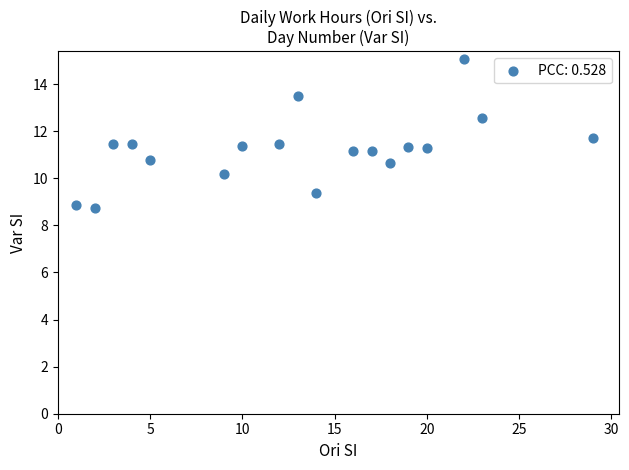

What is the range of X values (max minus min)?

28.0